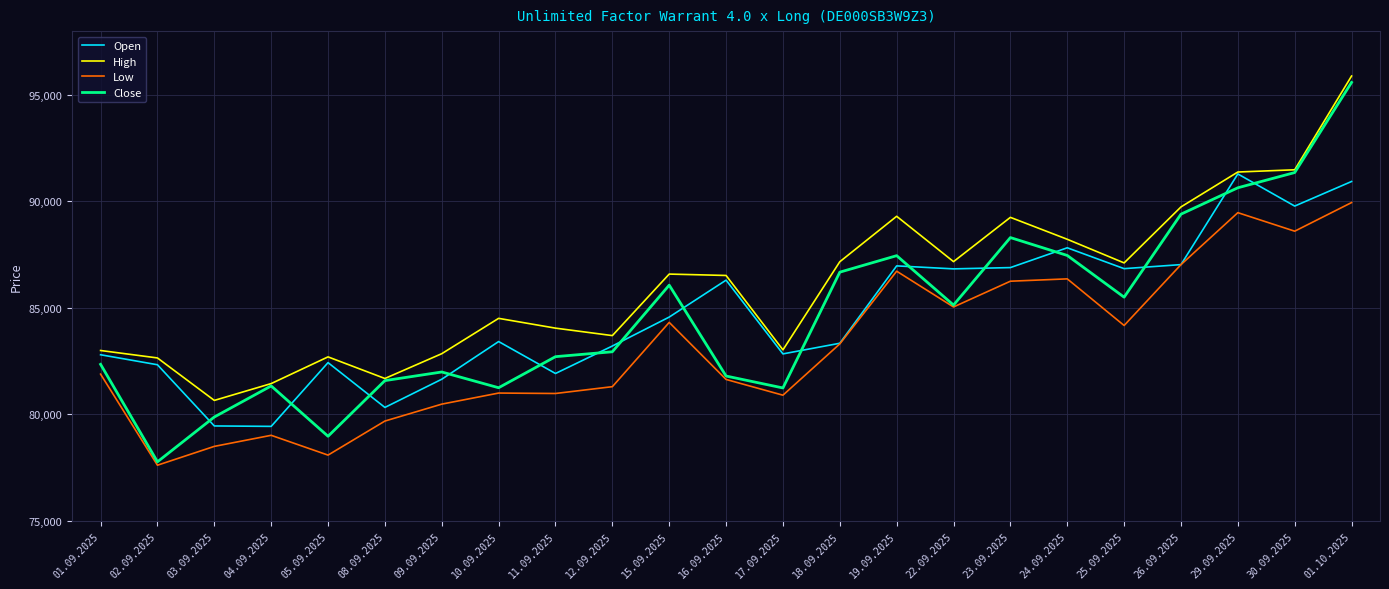

Between 09.09.2025 and 16.09.2025, which series saw the biggest shift?

Open